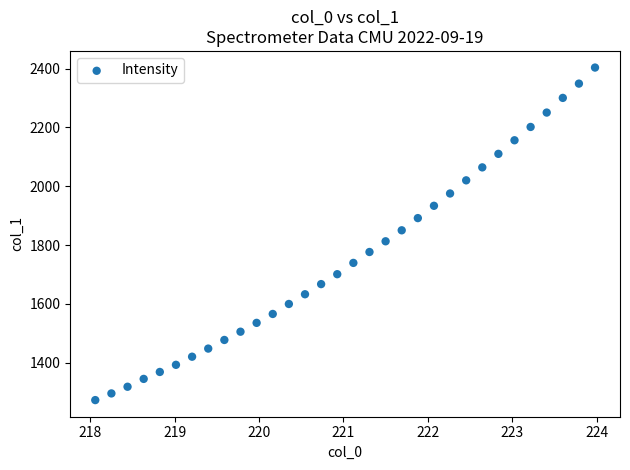

What is the range of Y values (max minus min)?

1130.0